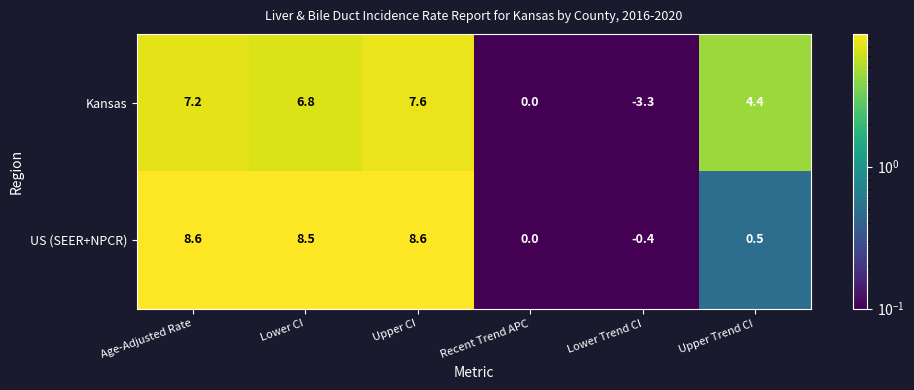

Reading right to left, extract all data points from this chart.

Kansas: 4.4	-3.3	0.0	7.6	6.8	7.2
US (SEER+NPCR): 0.5	-0.4	0.0	8.6	8.5	8.6